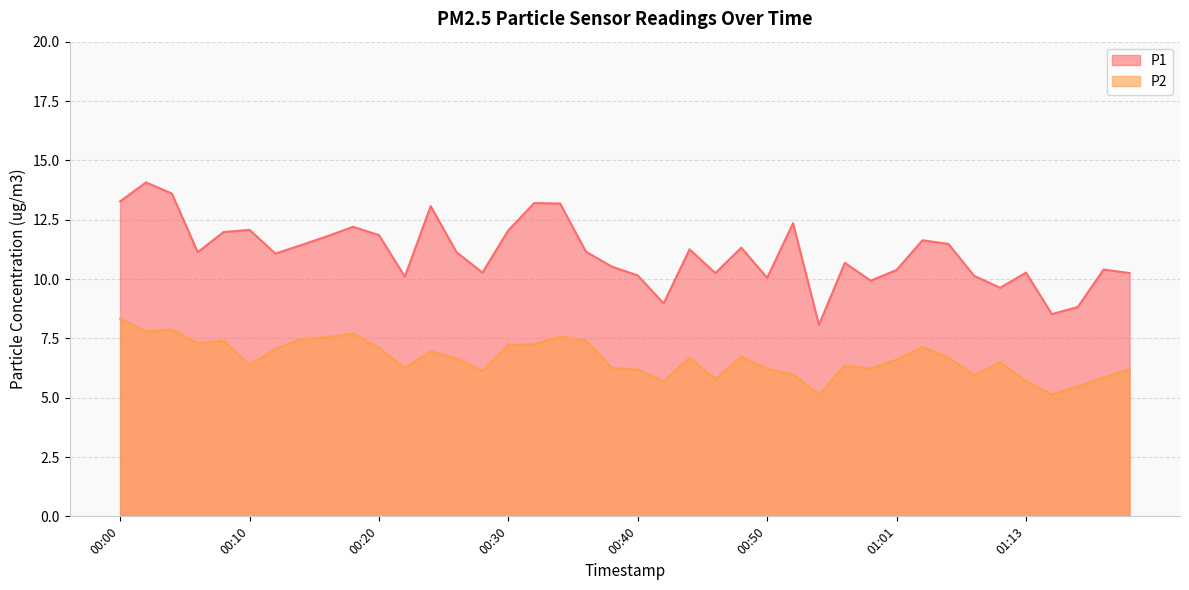

True or false: P1 and P2 cross at least once.

False